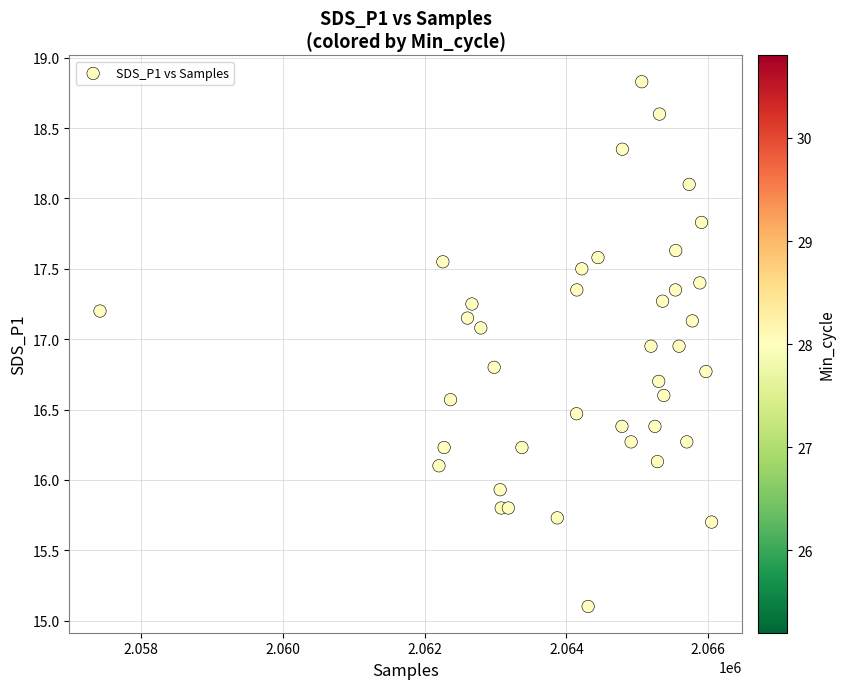

What is the range of X values (max minus min)?

8623.0